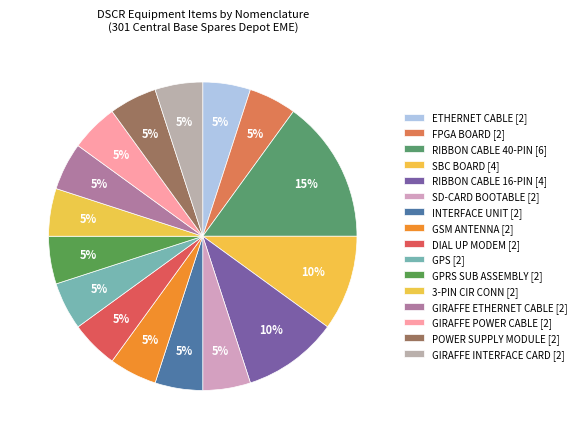

Is it true that GPRS SUB ASSEMBLY is 5% of the pie?

True